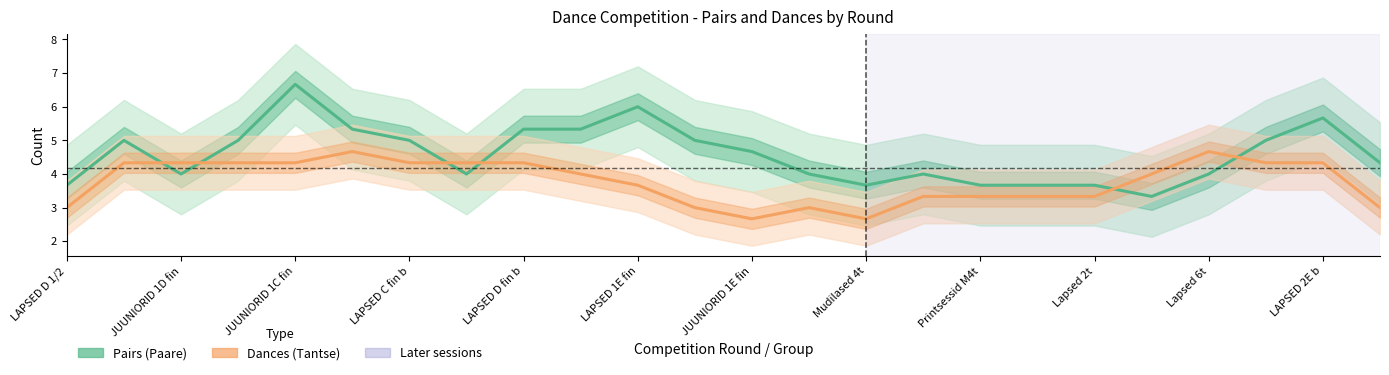

Where is Dances (Tantse) nearest to the value 3?

LAPSED D 1/2